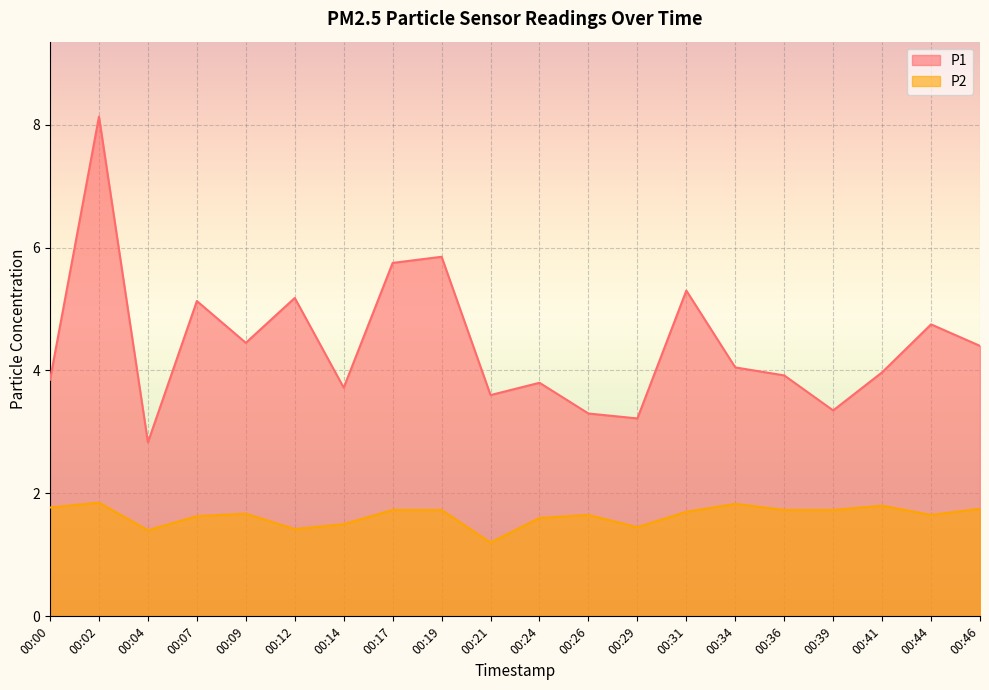

Is the value of P1 at 00:24 greater than the value of P2 at 00:00?

Yes